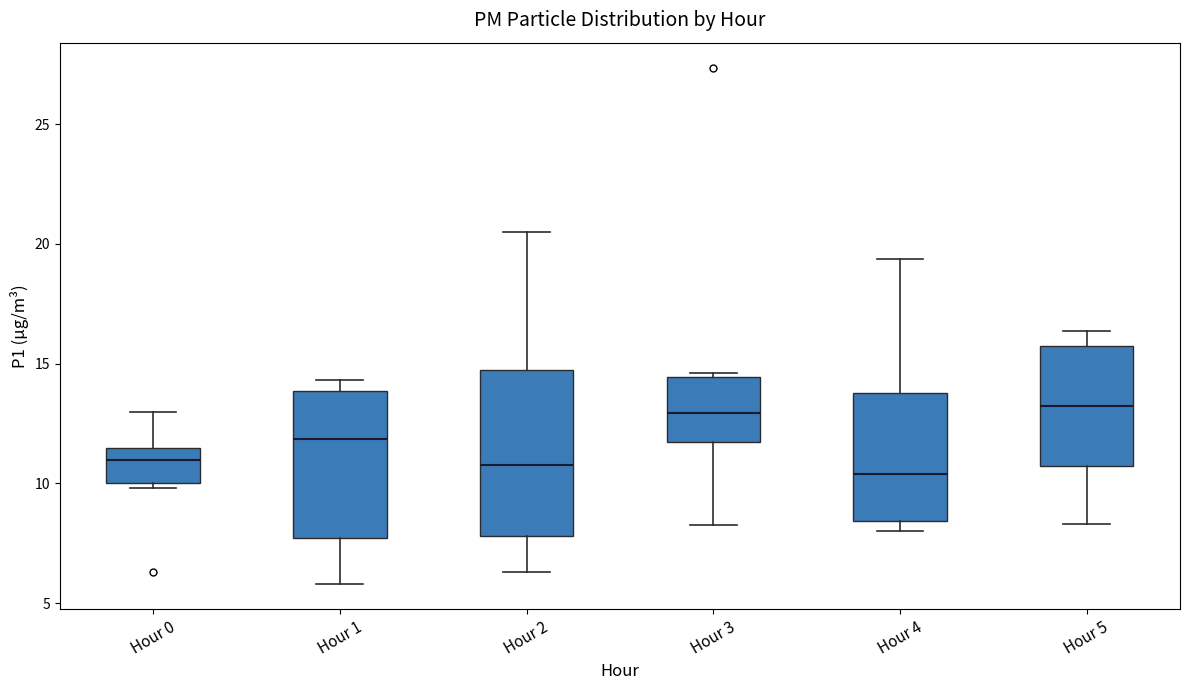

Reading left to right, read every box against the y-axis: the position of its median line, the range the box covers, and the ends of its whiskers. The values are not printed on the chart, so give them approximately, as read against the axis.

Hour 0: median 11.0, box 10.0 to 11.5, whiskers 10.0 (just below the box's lower edge) to 13.0
Hour 1: median 12.0, box 7.5 to 14.0, whiskers 6.0 to 14.5
Hour 2: median 11.0, box 8.0 to 14.5, whiskers 6.5 to 20.5
Hour 3: median 13.0, box 11.5 to 14.5, whiskers 8.5 to 14.5 (just above the box's upper edge)
Hour 4: median 10.5, box 8.5 to 14.0, whiskers 8.0 to 19.5
Hour 5: median 13.0, box 10.5 to 15.5, whiskers 8.5 to 16.5